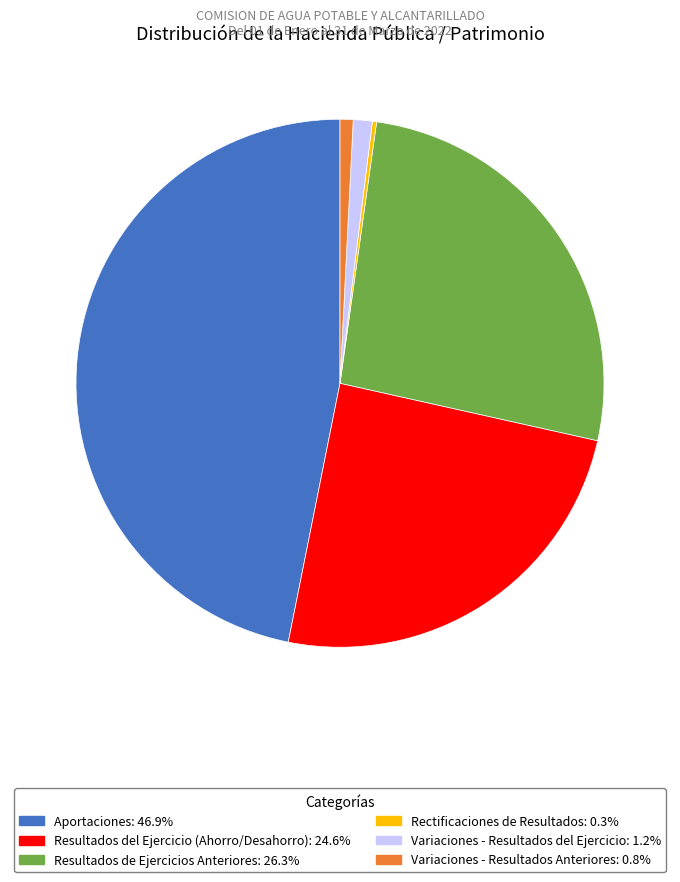

Combined, do Variaciones - Resultados del Ejercicio: 1.2% and Resultados de Ejercicios Anteriores: 26.3% account for over 50%?

No